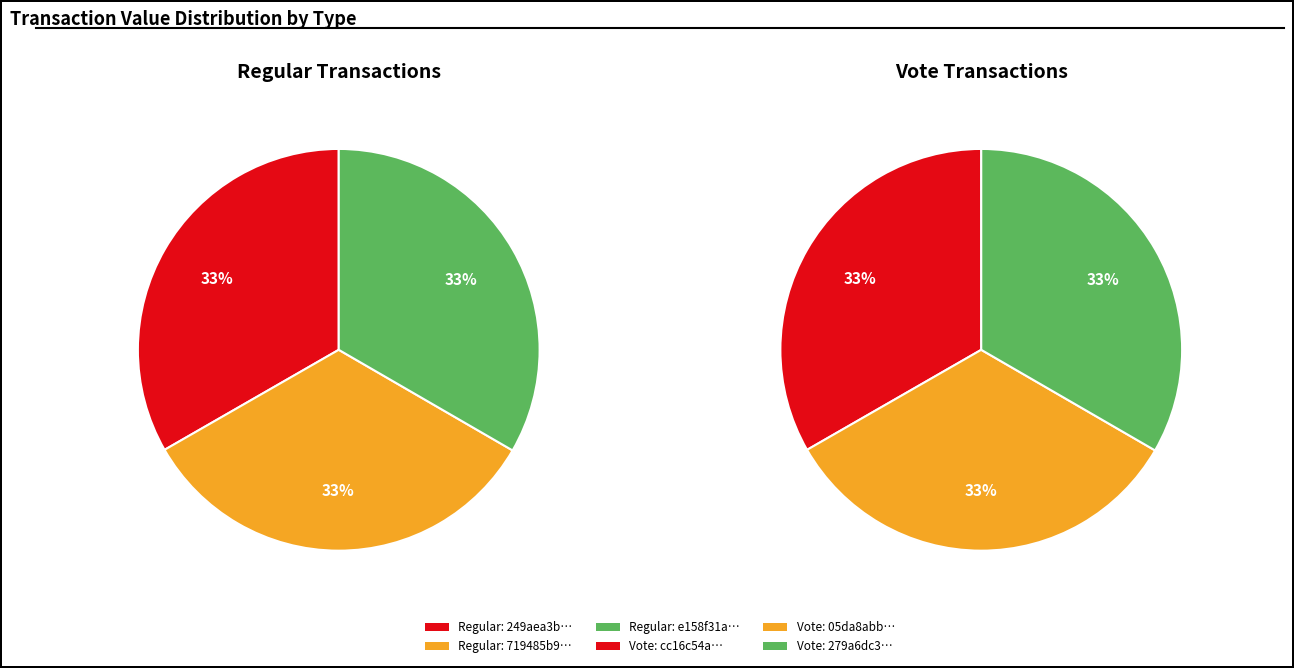

The 1 slice represents 33% of the pie. True or false?

True